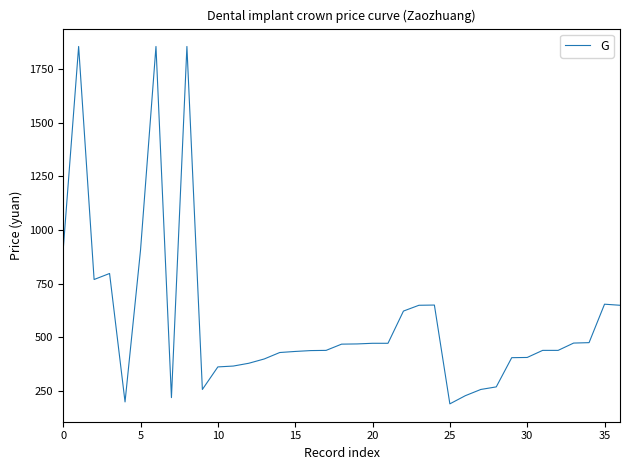

What is the smallest value displayed?

191